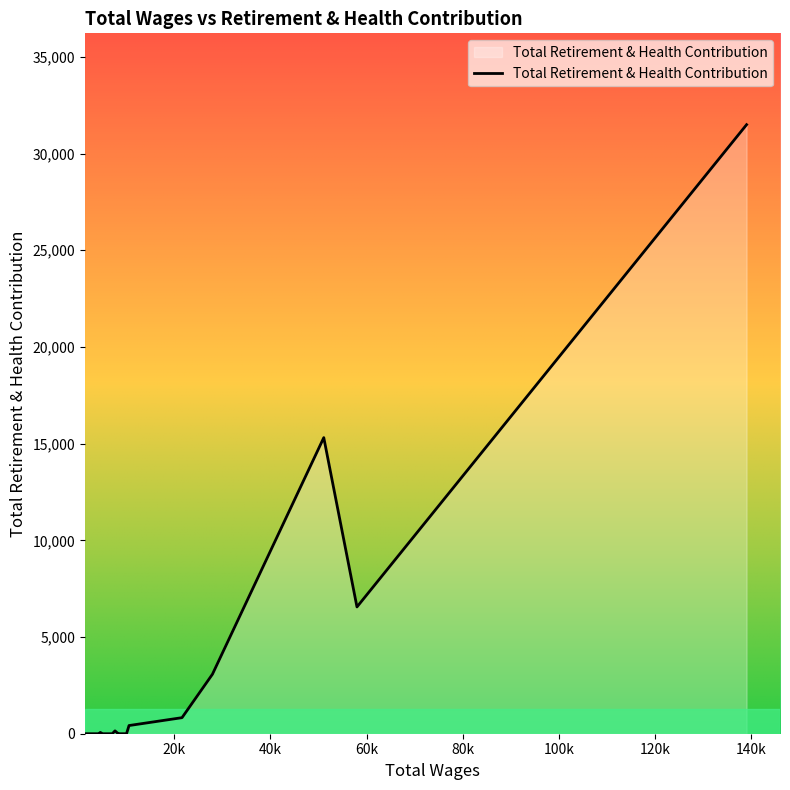

What is the maximum value shown in the chart?

31495